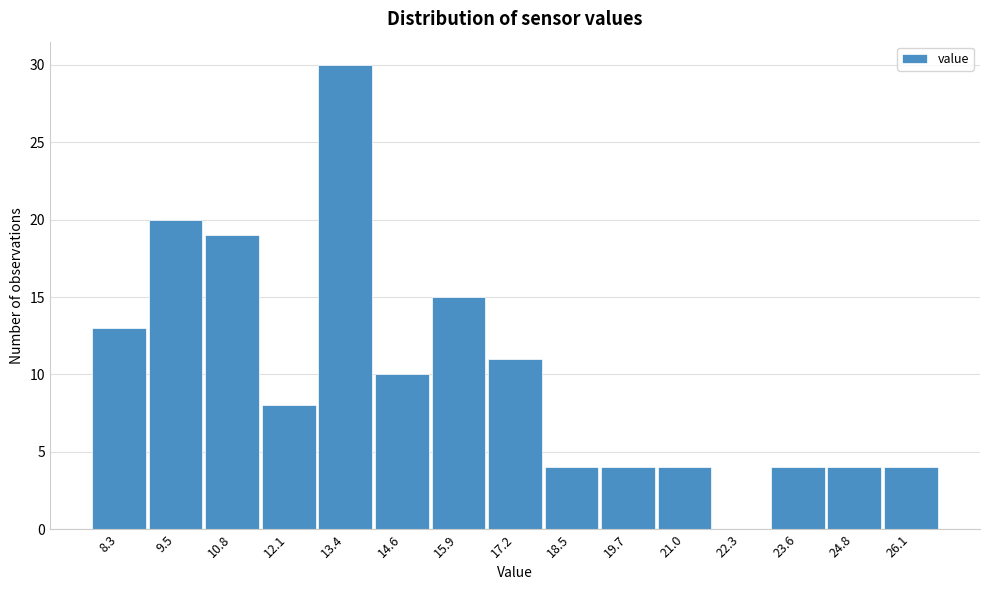

Reading left to right, transcribe all the data shown in this chart.

8.3=13	9.5=20	10.8=19	12.1=8	13.4=30	14.6=10	15.9=15	17.2=11	18.5=4	19.7=4	21.0=4	22.3=0	23.6=4	24.8=4	26.1=4